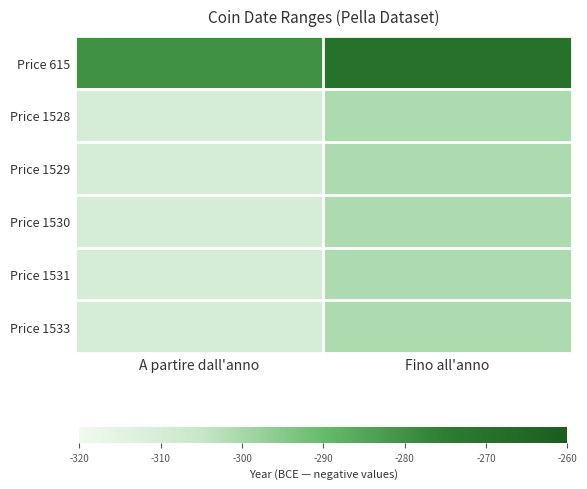

Which label corresponds to the largest value in the chart?

Fino all'anno